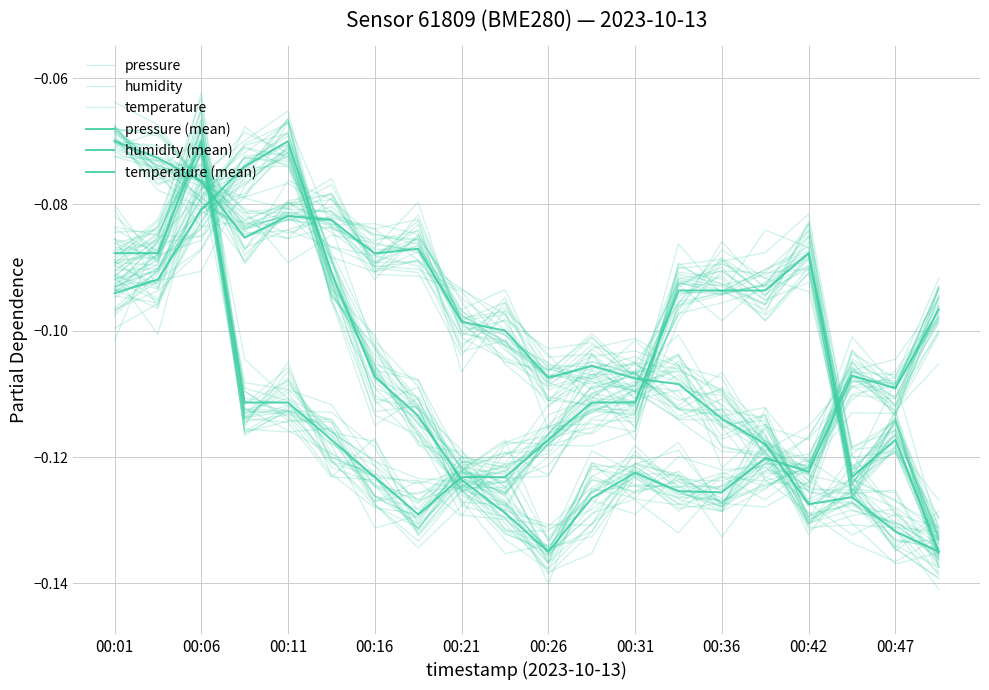

At which label does temperature reach its minimum?

19